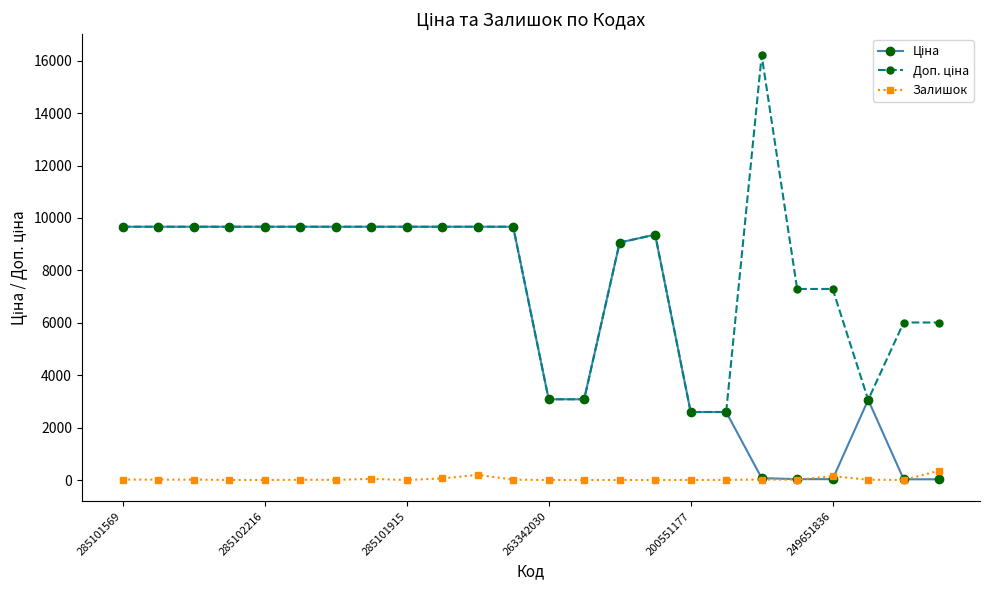

True or false: Залишок has more than 2 points higher than both neighbors.

True